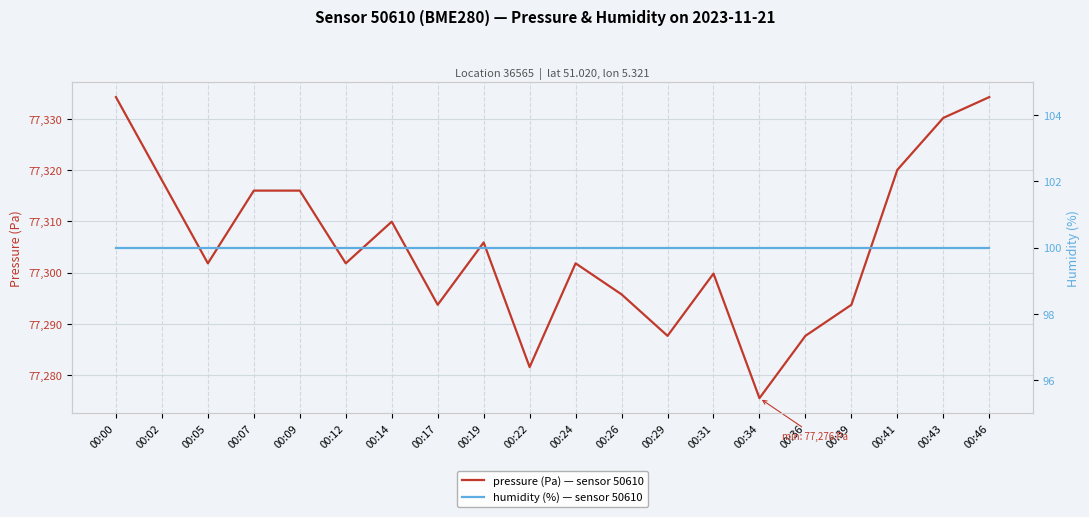

Between 00:26 and 00:12, which is larger?

00:12